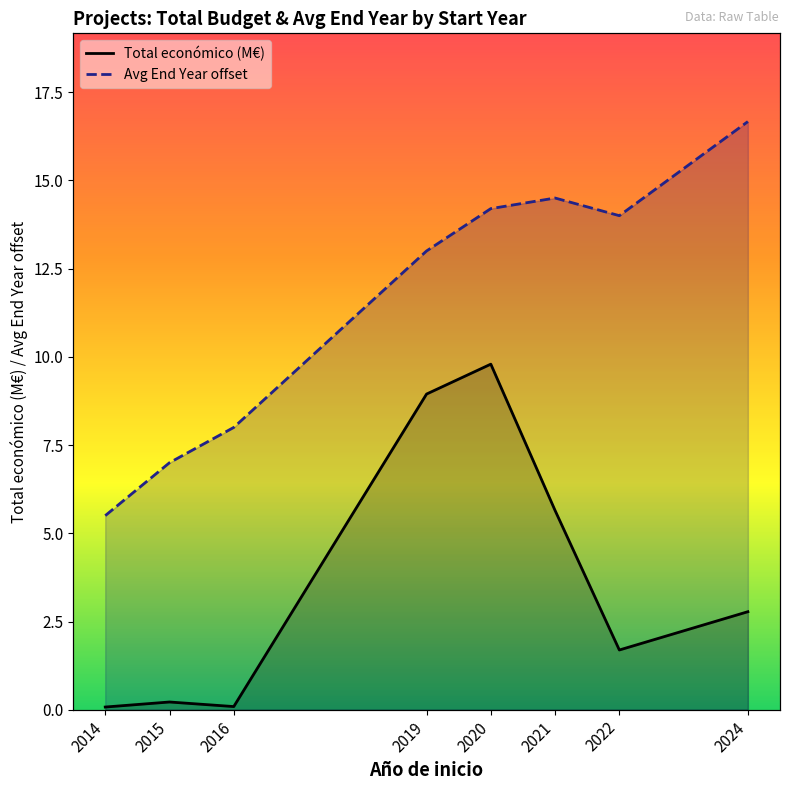

Between 2022 and 2024, which series saw the biggest shift?

Avg End Year offset